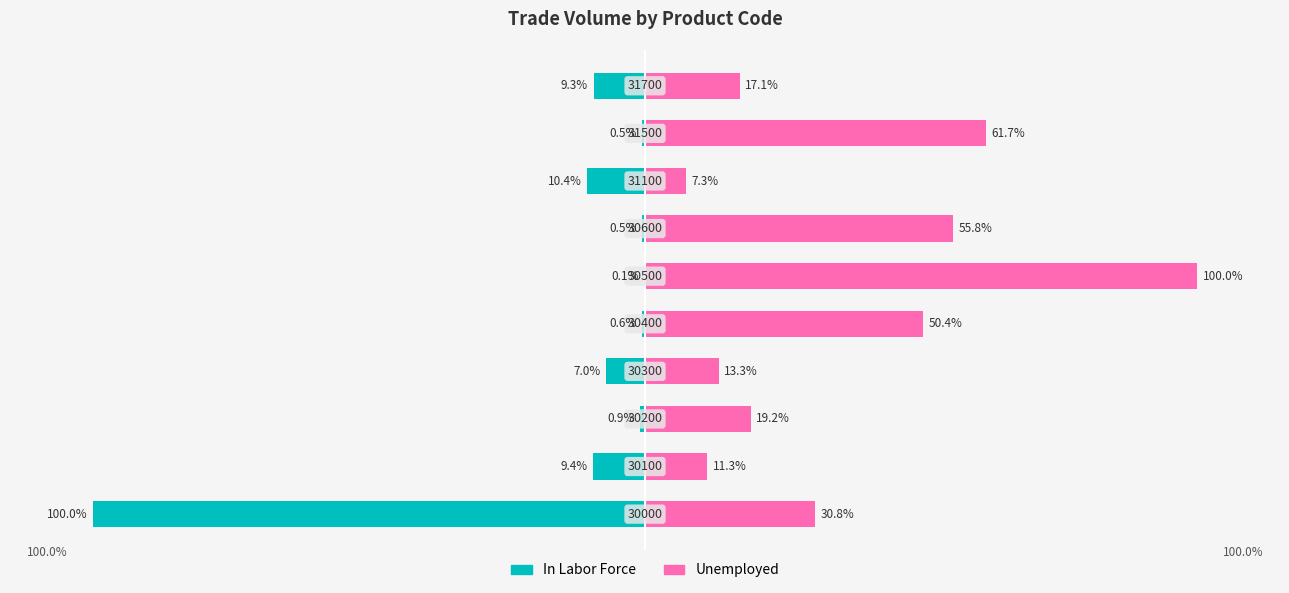

What are all the series names shown in the legend?

In Labor Force, Unemployed